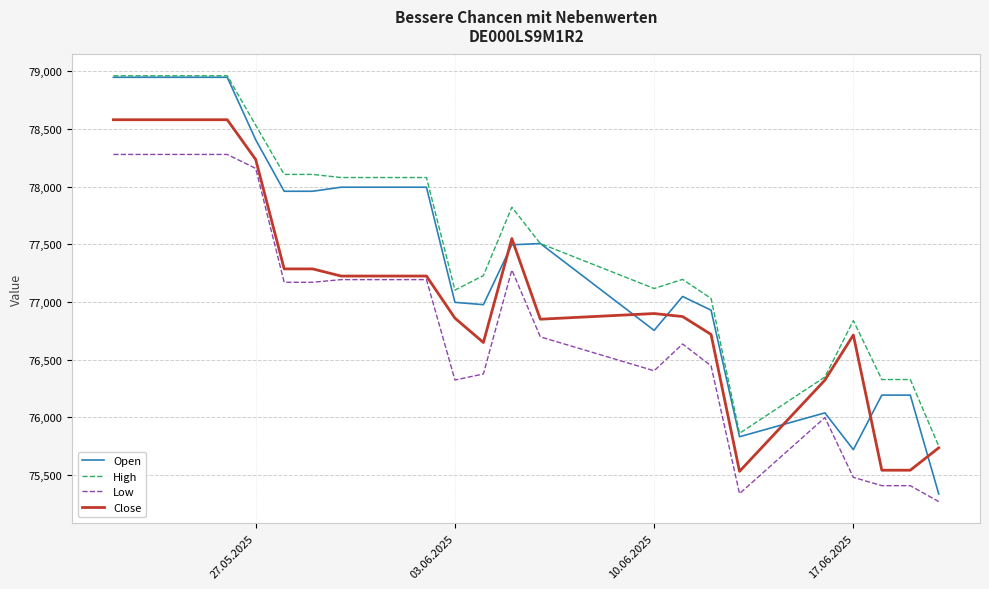

What is the minimum value shown in the chart?

75270